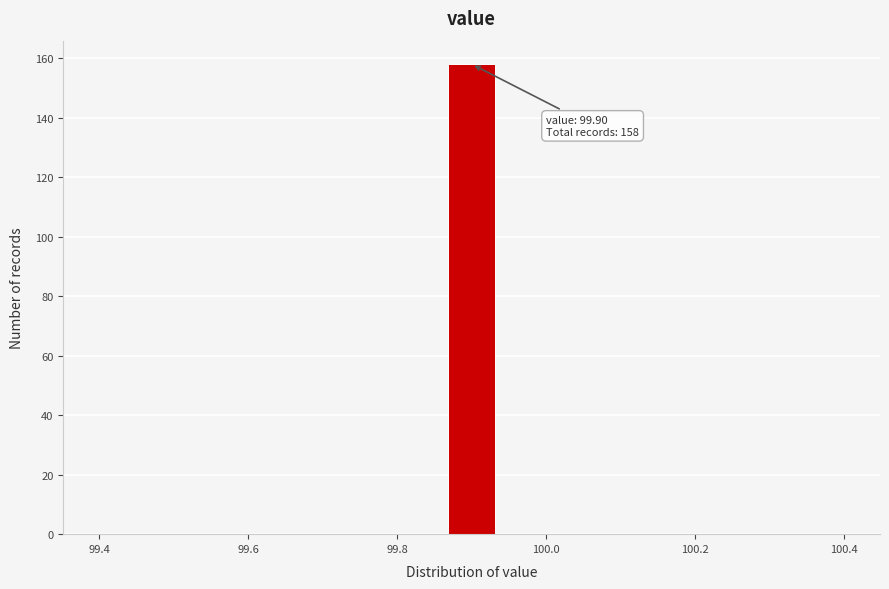

Read against the x-axis, roughly where is the centre of the tallest bar?

99.90